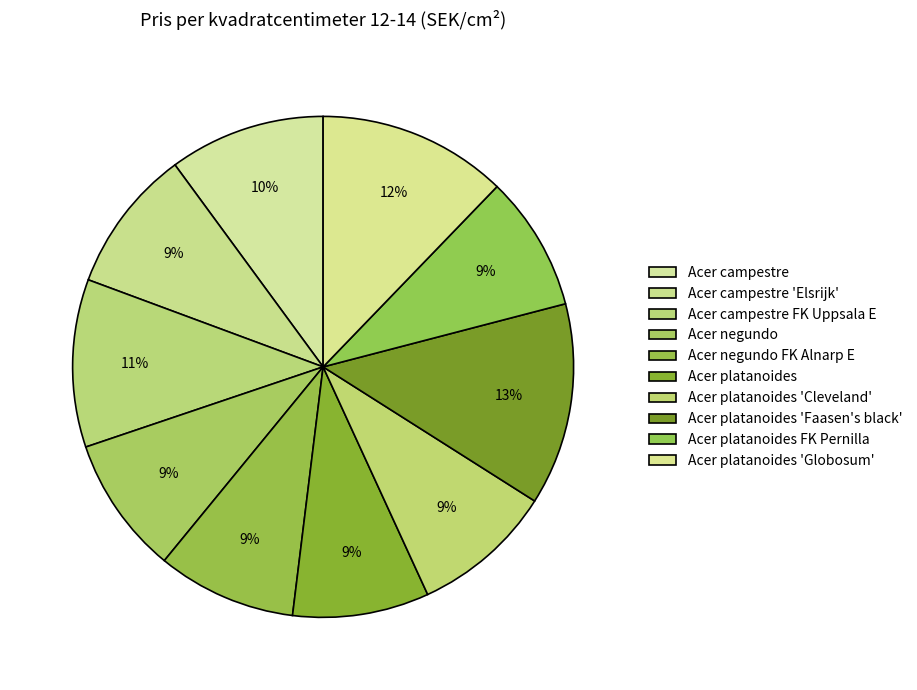

How many slices are in this pie chart?

10